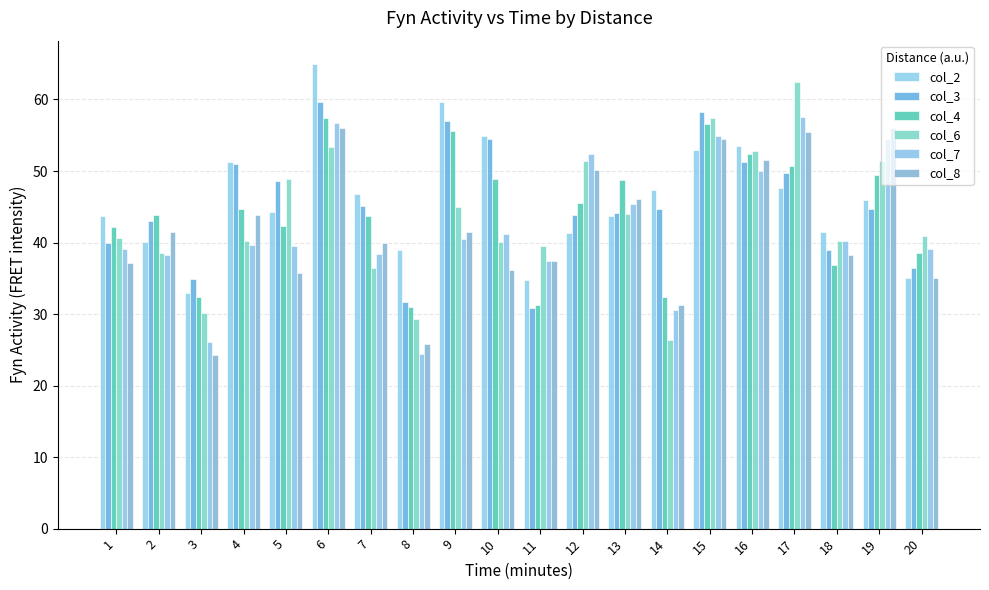

Reading right to left, what are all the values shown in this chart?

col_2: 35.0	46.0	41.5	47.6	53.5	53.0	47.3	43.7	41.4	34.8	54.9	59.6	39.0	46.8	65.0	44.2	51.2	33.0	40.1	43.8
col_3: 36.4	44.7	38.9	49.7	51.2	58.2	44.7	44.1	43.9	30.8	54.5	56.9	31.8	45.1	59.7	48.5	50.9	35.0	43.0	40.0
col_4: 38.5	49.5	36.9	50.8	52.4	56.6	32.4	48.8	45.5	31.2	48.9	55.6	31.0	43.7	57.4	42.3	44.7	32.4	43.8	42.1
col_6: 40.9	51.4	40.2	62.4	52.8	57.5	26.3	44.0	51.3	39.6	40.1	45.0	29.3	36.5	53.4	49.0	40.2	30.2	38.5	40.7
col_7: 39.1	54.5	40.3	57.6	50.0	54.9	30.6	45.4	52.4	37.4	41.2	40.5	24.4	38.4	56.8	39.5	39.7	26.1	38.2	39.1
col_8: 35.0	56.0	38.2	55.4	51.6	54.5	31.3	46.0	50.1	37.4	36.2	41.5	25.8	39.9	56.0	35.8	43.9	24.2	41.5	37.1